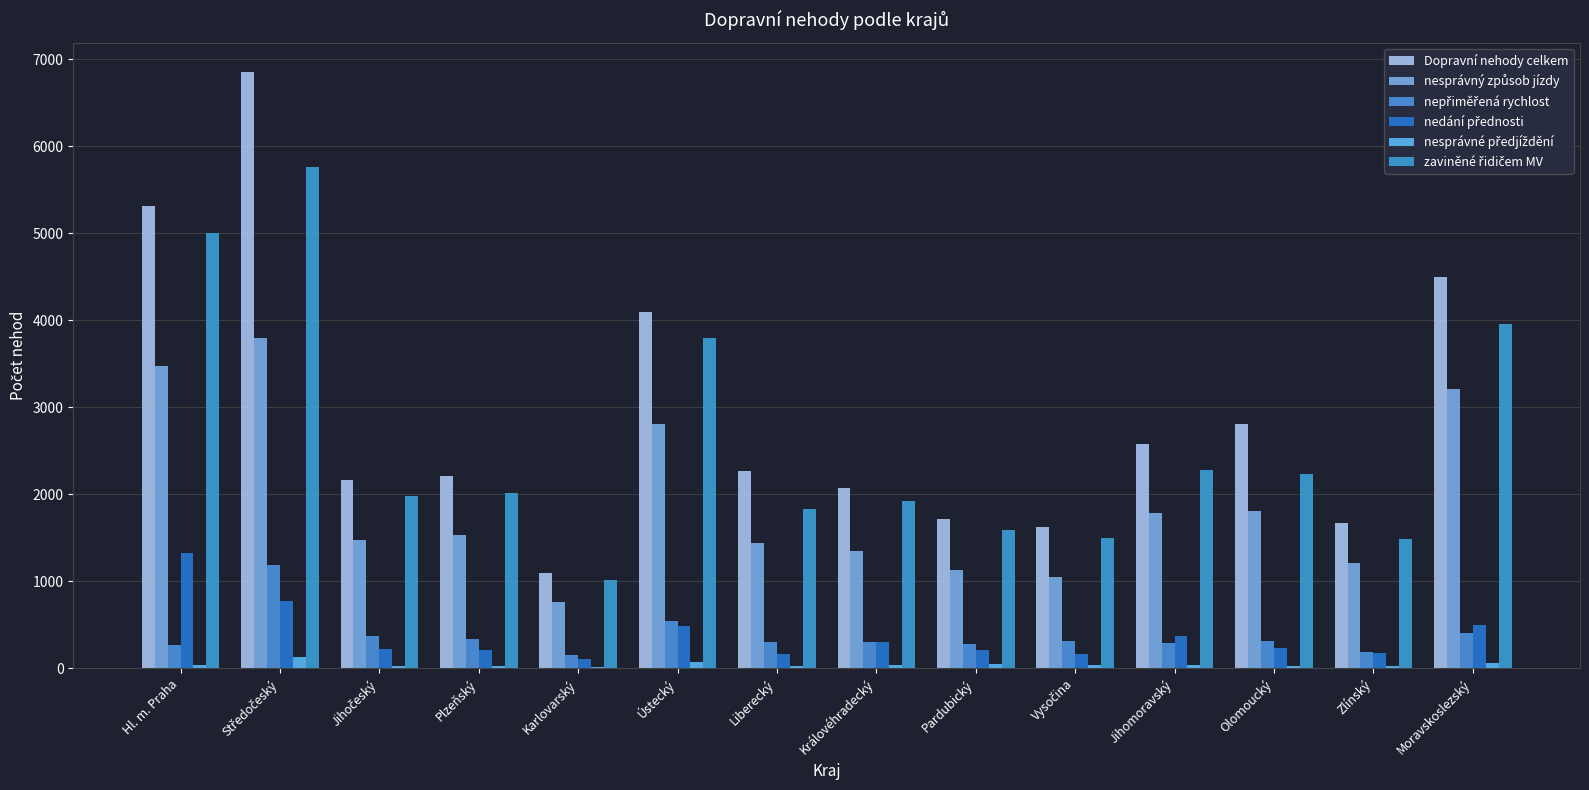

At which category is the sum across all series the highest?

Středočeský